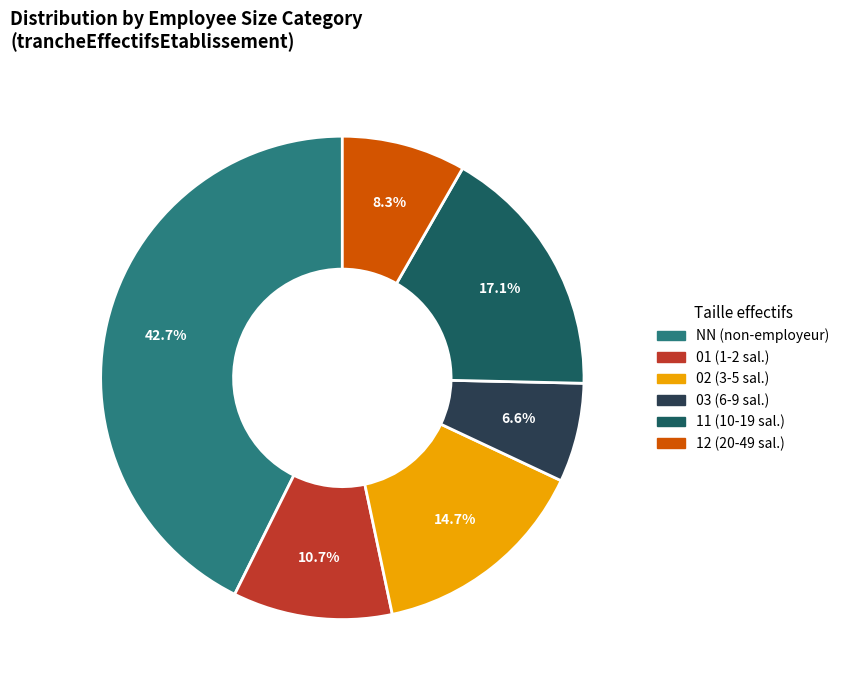

Is 11 the majority of the pie?

No